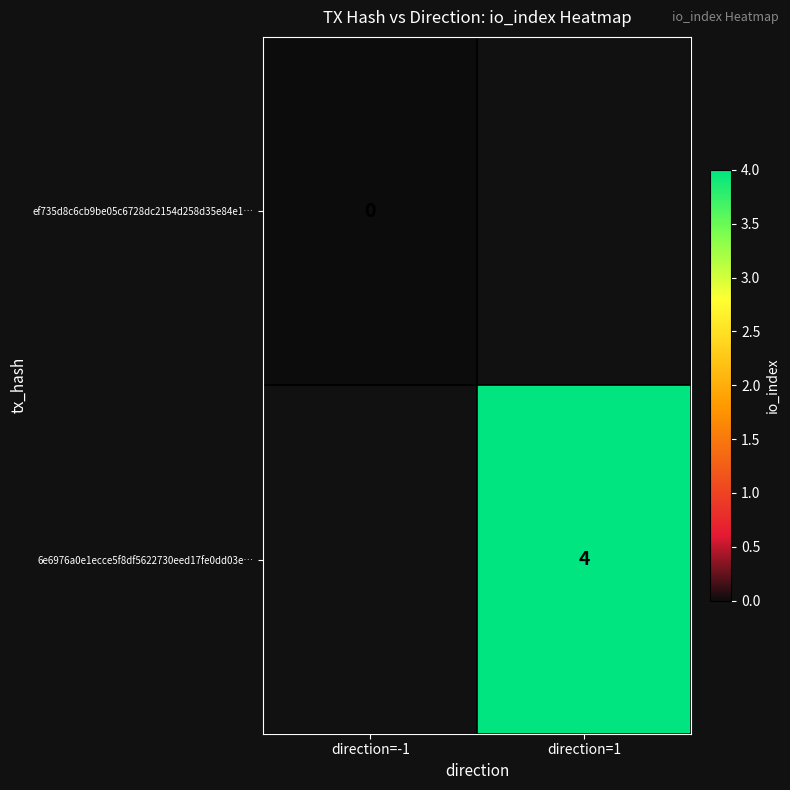

The 6e6976a0e1ecce5f8df5622730eed17fe0dd03e… series shows 1 at direction=1. True or false?

False